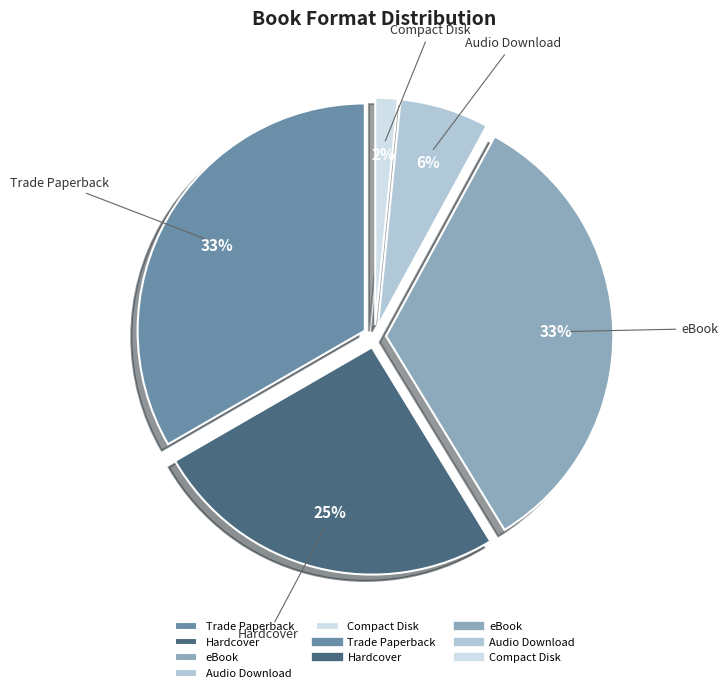

To the nearest percent, what portion does Trade Paperback represent?

33%